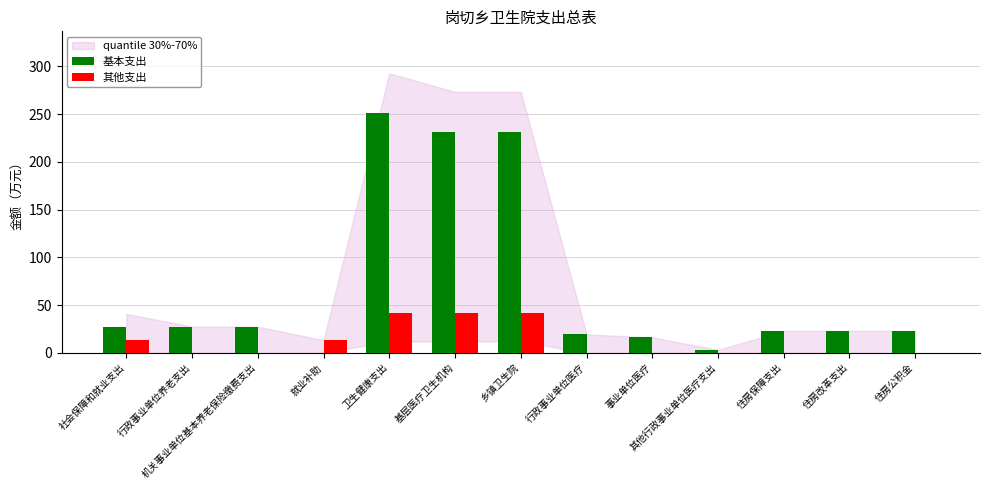

Which series has the largest total across all categories?

基本支出